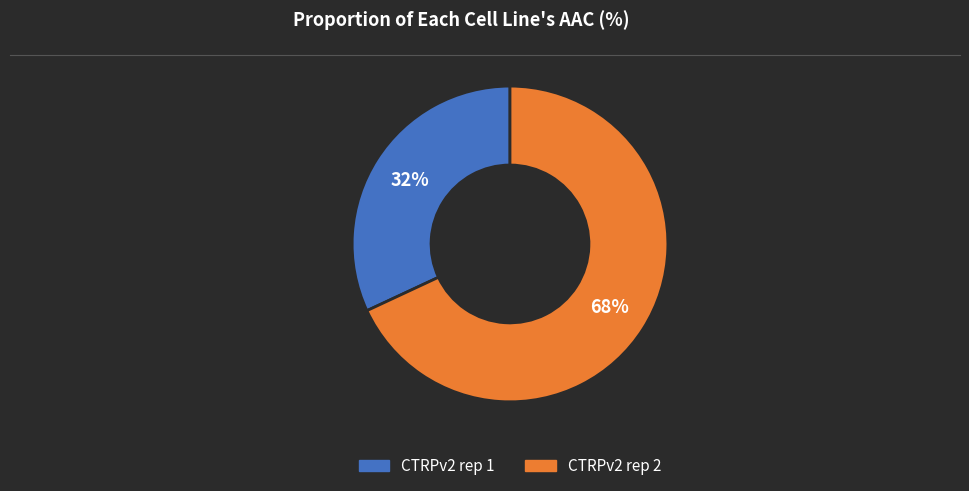

True or false: CTRPv2 rep 1 accounts for 32% of the total.

True